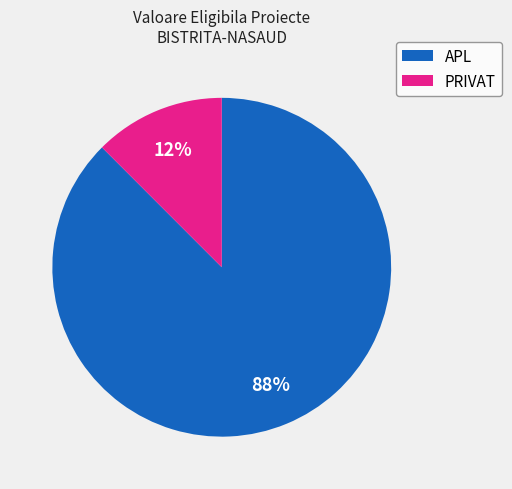

To the nearest percent, what portion does APL represent?

88%